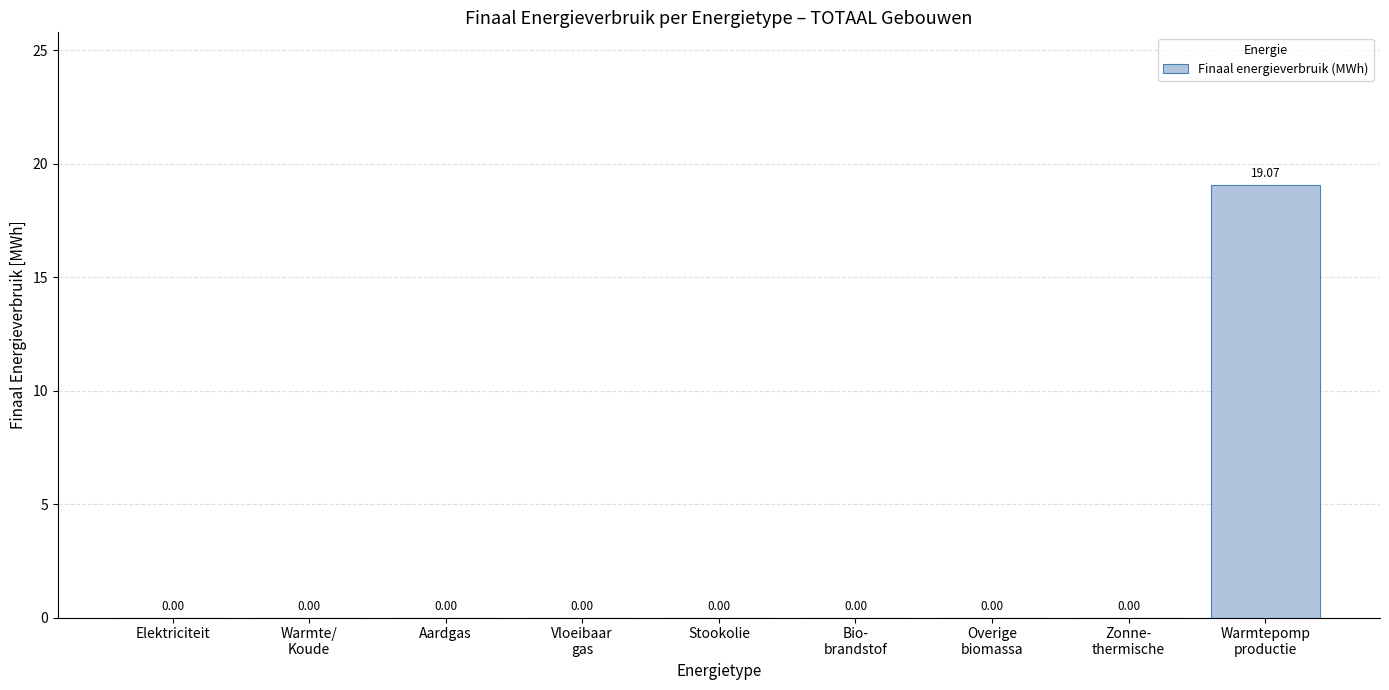

How many series are shown in this chart?

1